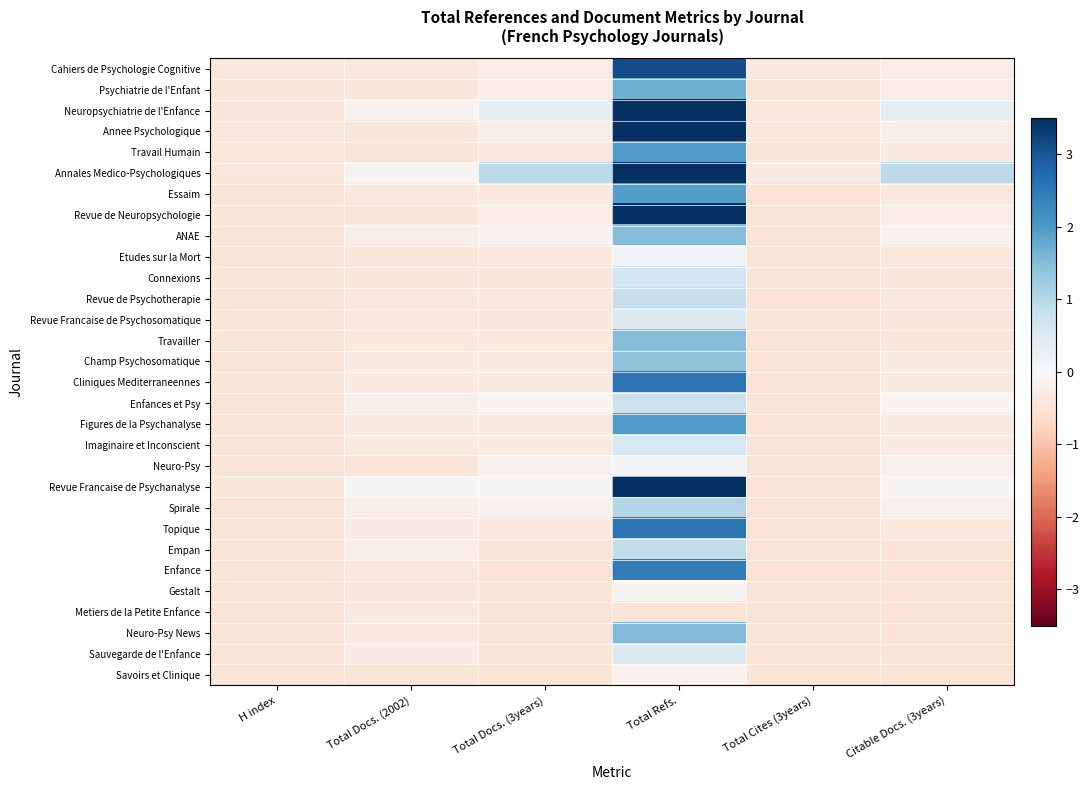

Rank the series by their maximum value, from lowest to highest.

Metiers de la Petite Enfance, Savoirs et Clinique, Gestalt, Neuro-Psy, Etudes sur la Mort, Sauvegarde de l'Enfance, Revue Francaise de Psychosomatique, Imaginaire et Inconscient, Connexions, Enfances et Psy, Revue de Psychotherapie, Empan, Spirale, Champ Psychosomatique, Travailler, ANAE, Neuro-Psy News, Psychiatrie de l'Enfant, Essaim, Figures de la Psychanalyse, Travail Humain, Enfance, Cliniques Mediterraneennes, Topique, Cahiers de Psychologie Cognitive, Neuropsychiatrie de l'Enfance, Revue Francaise de Psychanalyse, Revue de Neuropsychologie, Annales Medico-Psychologiques, Annee Psychologique